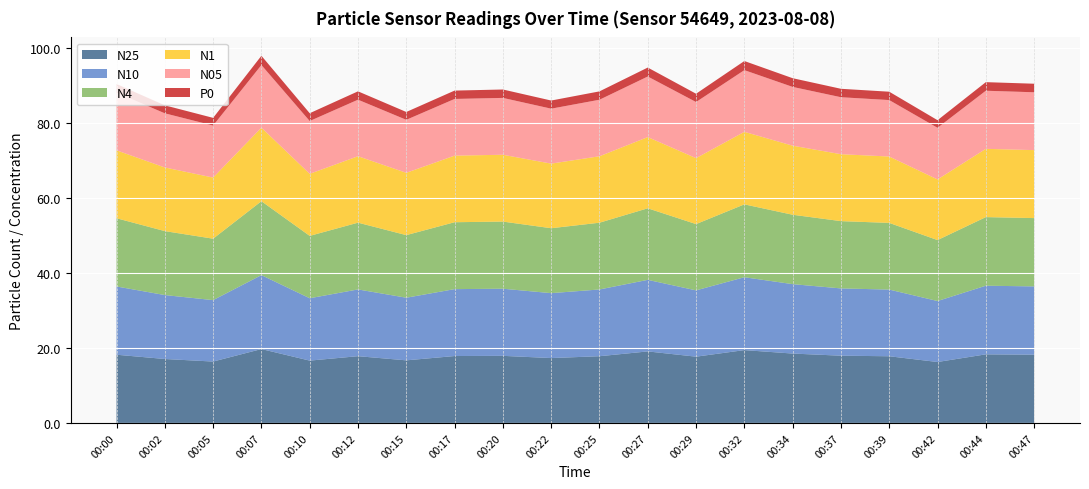

What is the total value across all series at 00:20?

88.9